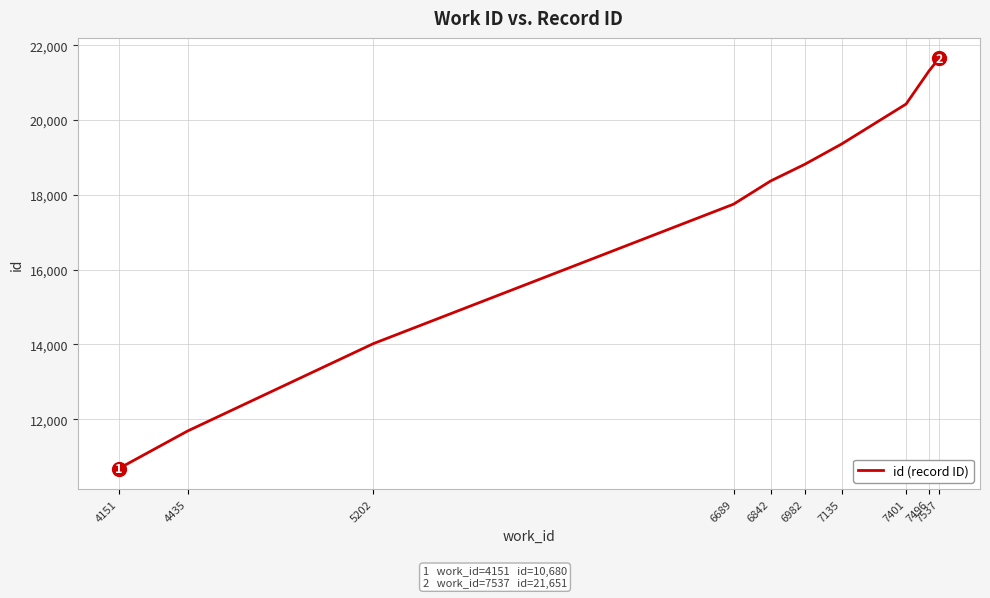

What is the average value?

17408